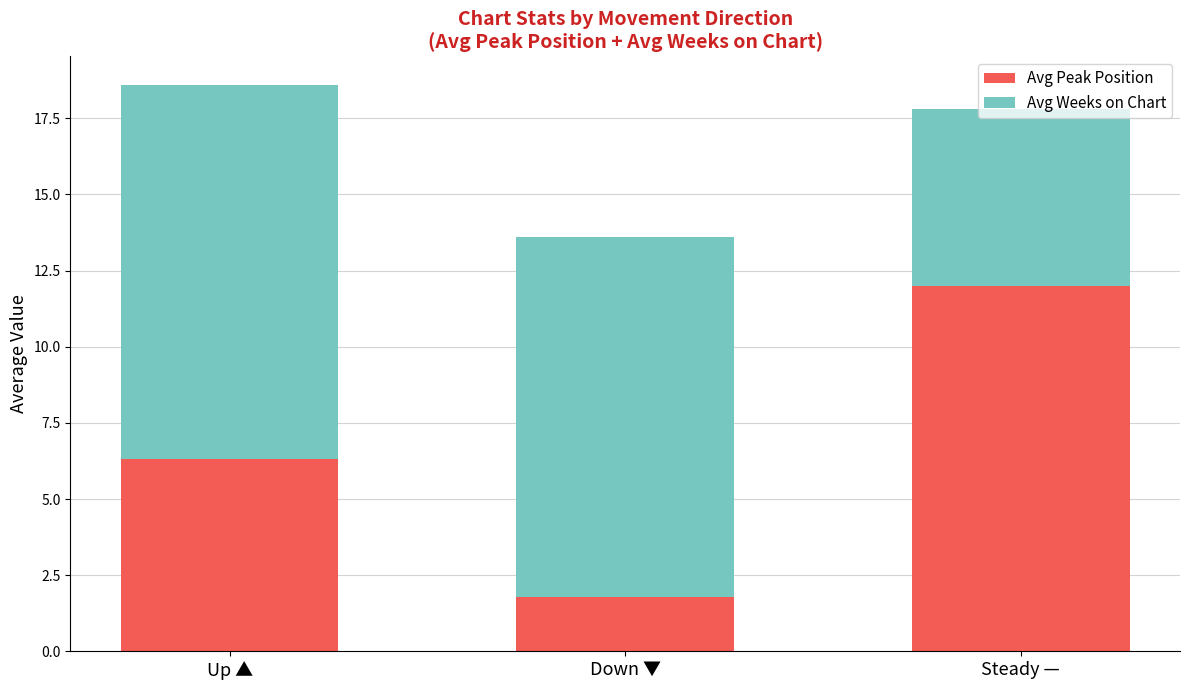

What is the minimum value for Avg Peak Position?

1.8